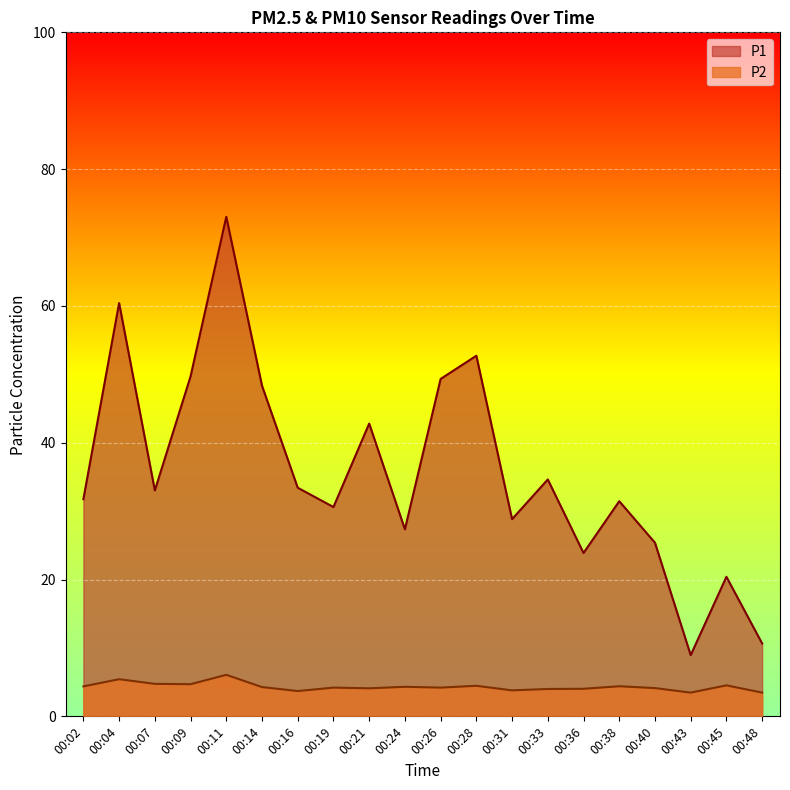

In P1, how many points are higher than both neighbors (excluding endpoints)?

7